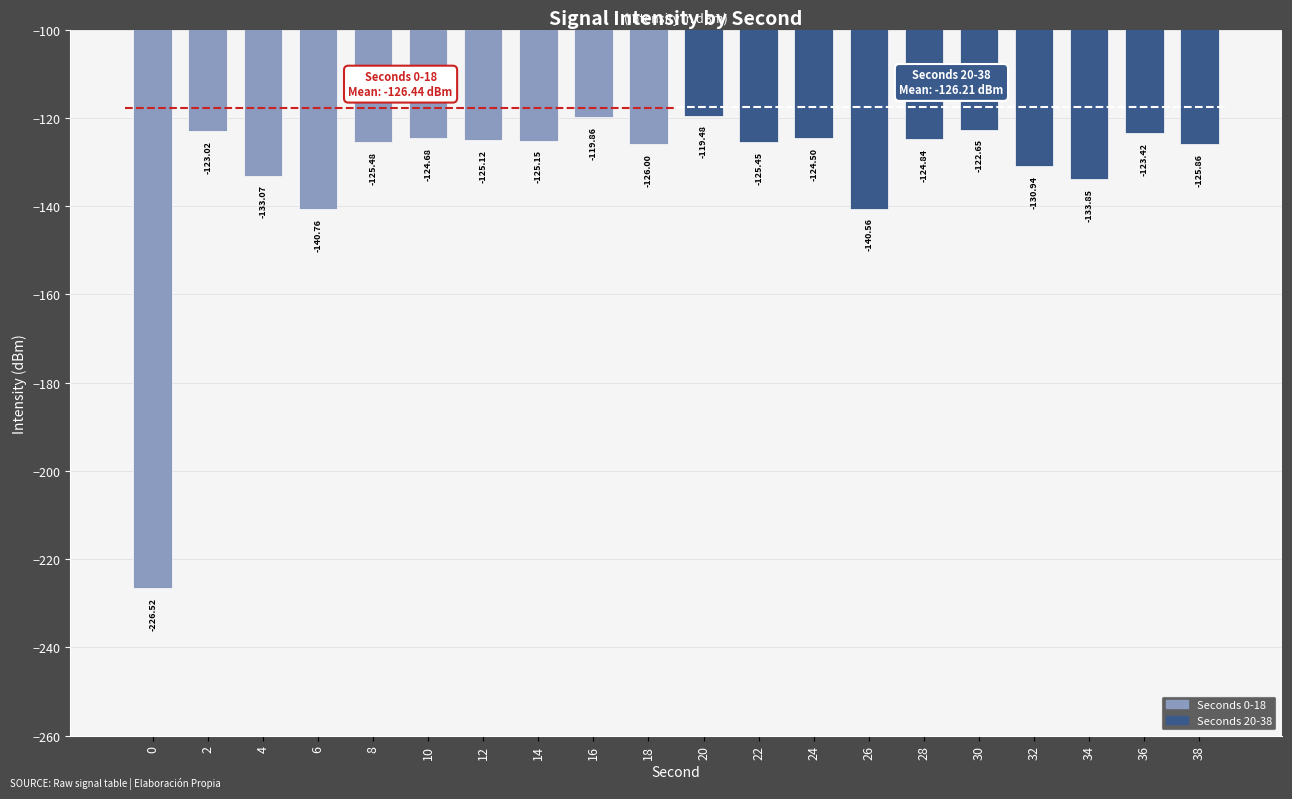

What is the maximum value shown in the chart?

-119.5